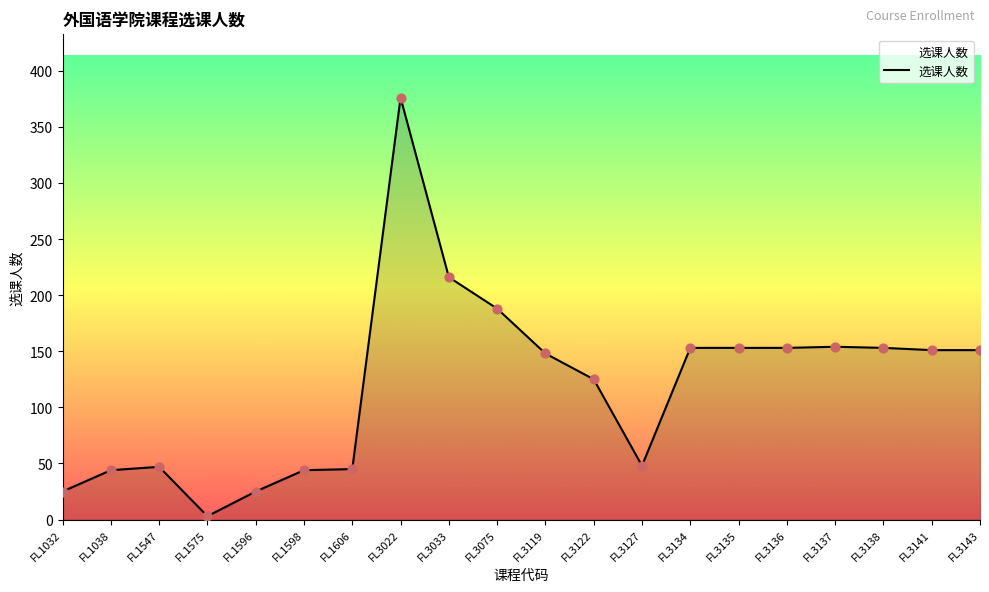

Approximately how many times larger is the value at FL3141 compared to FL3135?

1.0